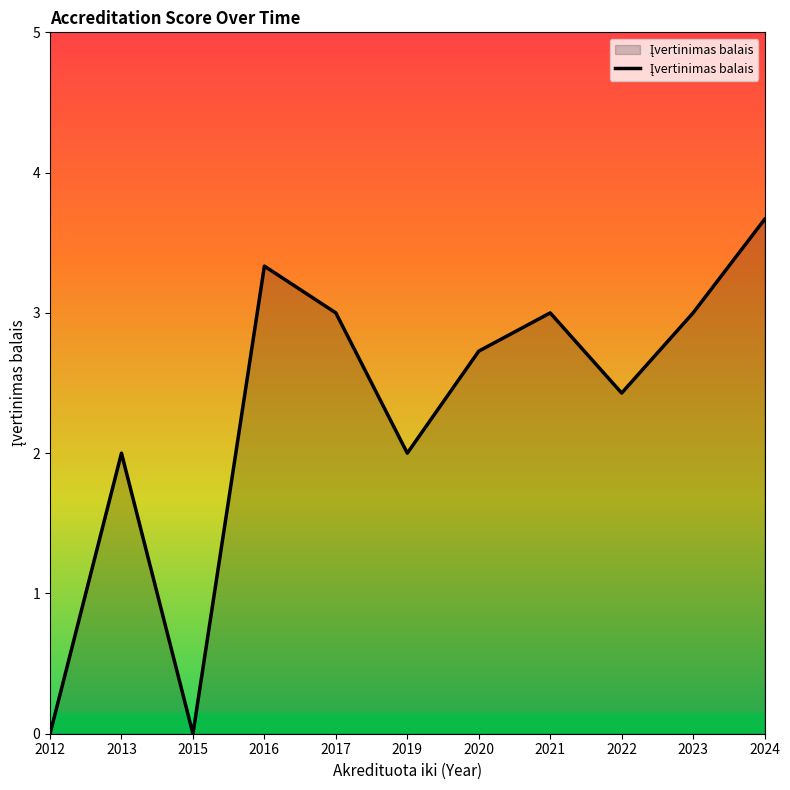

The value at 2024 is 1.3. True or false?

False